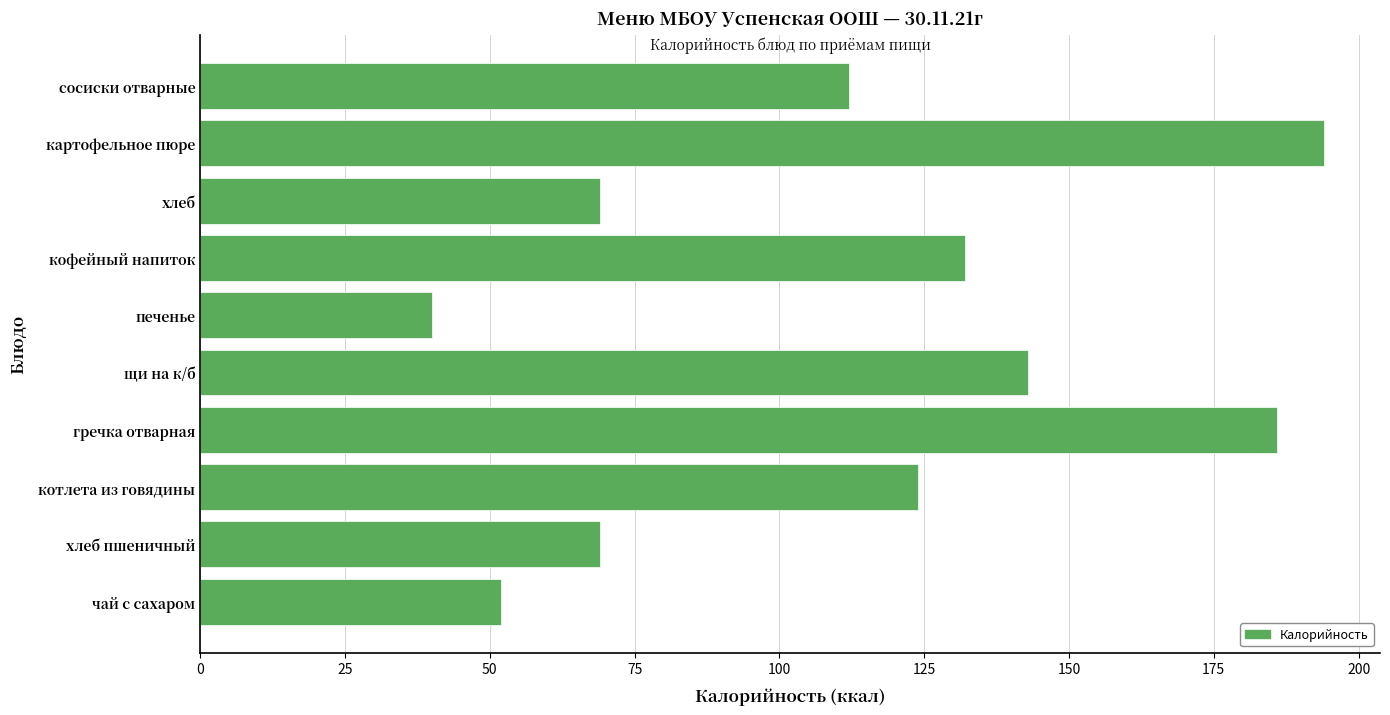

What is the difference between the maximum and minimum values?

154